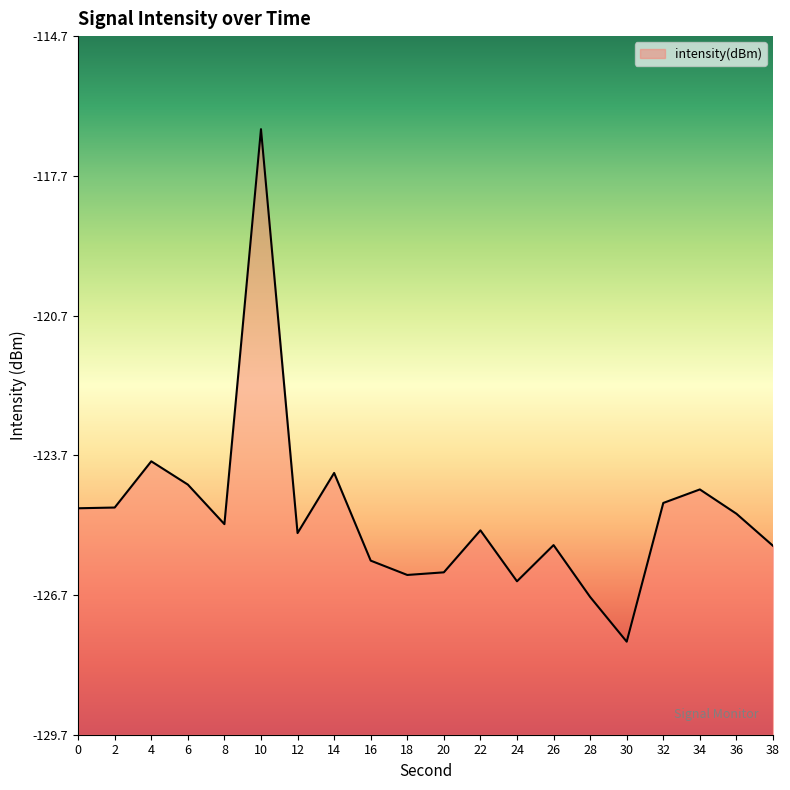

How many interior local valleys (lower than both neighbors) does the data have?

5